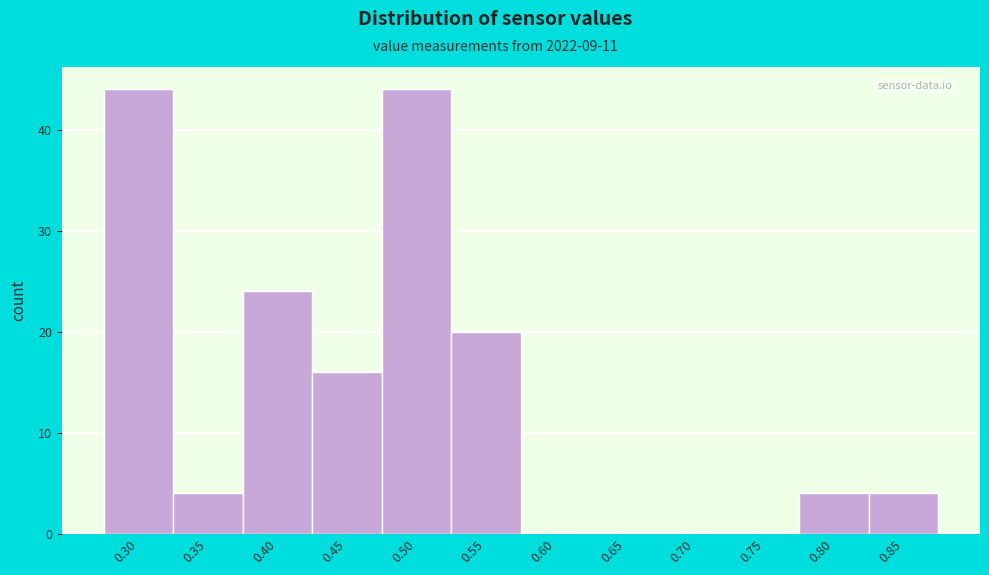

Reading right to left, what are all the values shown in this chart?

0.85=4	0.80=4	0.75=0	0.70=0	0.65=0	0.60=0	0.55=20	0.50=44	0.45=16	0.40=24	0.35=4	0.30=44